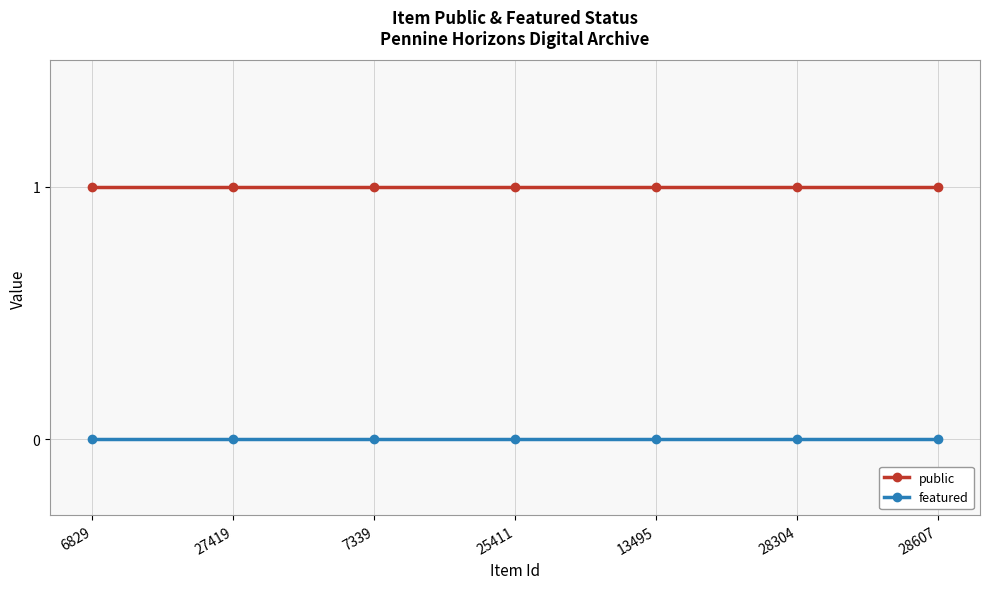

What is the value of the public point at the 1st from the left?

1